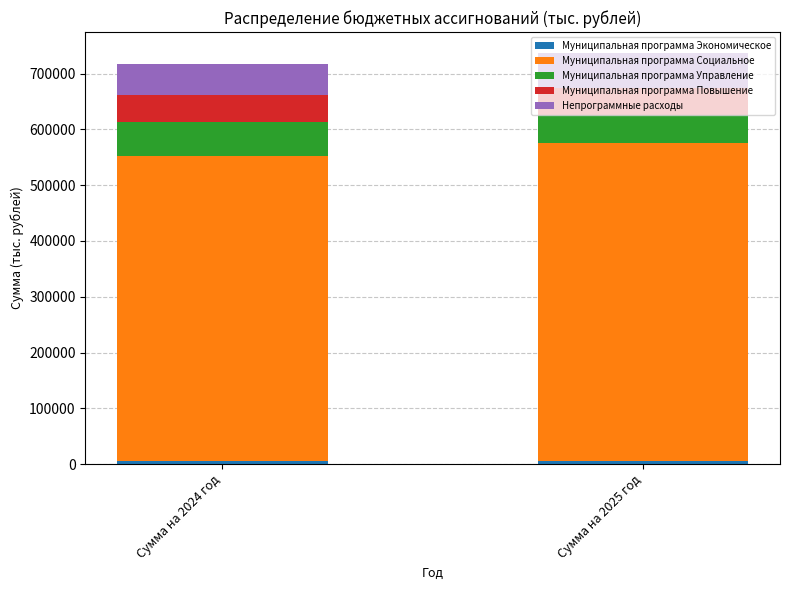

What position from the right is Сумма на 2025 год?

1